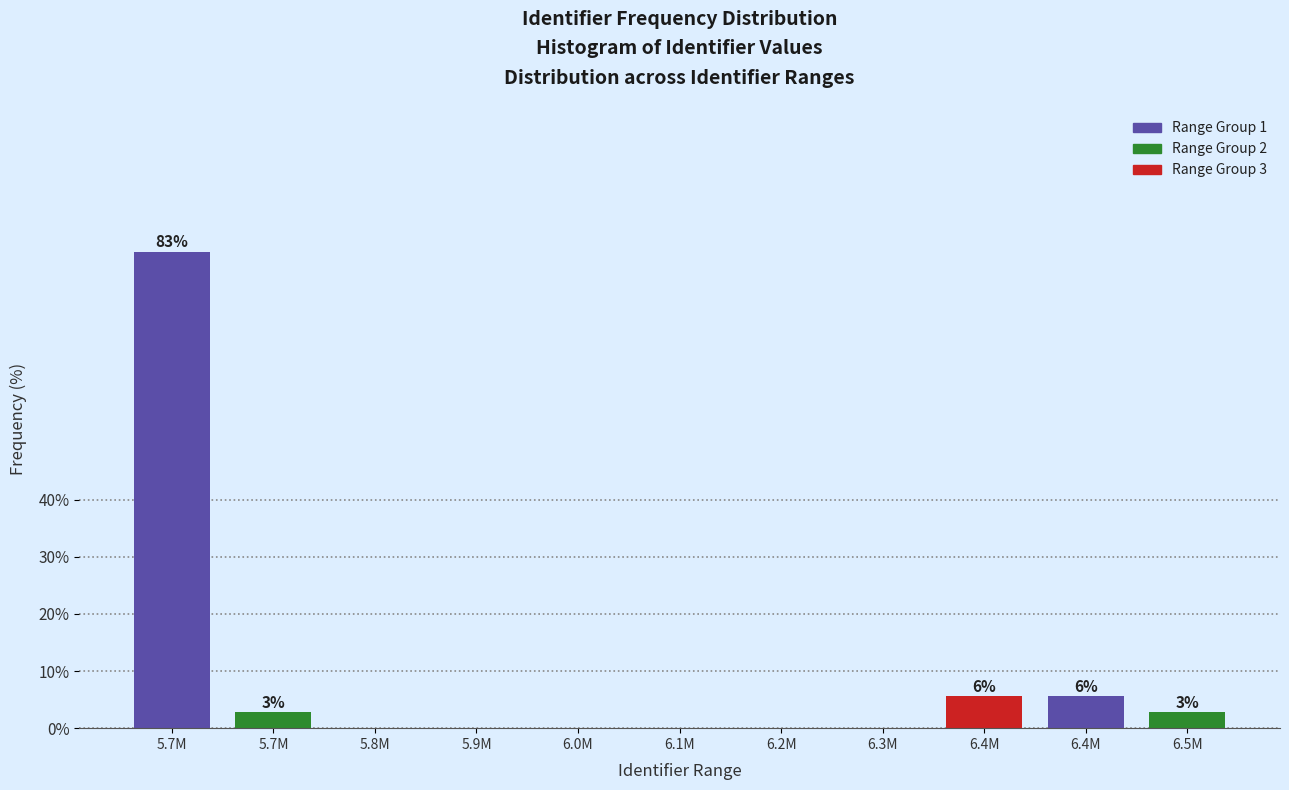

Count the number of data series in this chart.

1